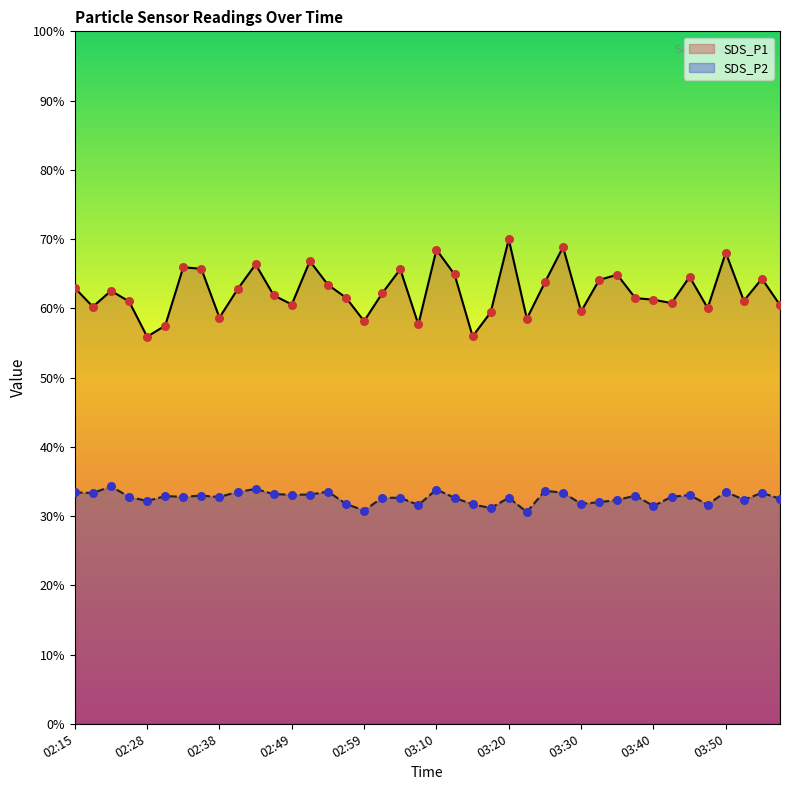

What are all the series names shown in the legend?

SDS_P1, SDS_P2